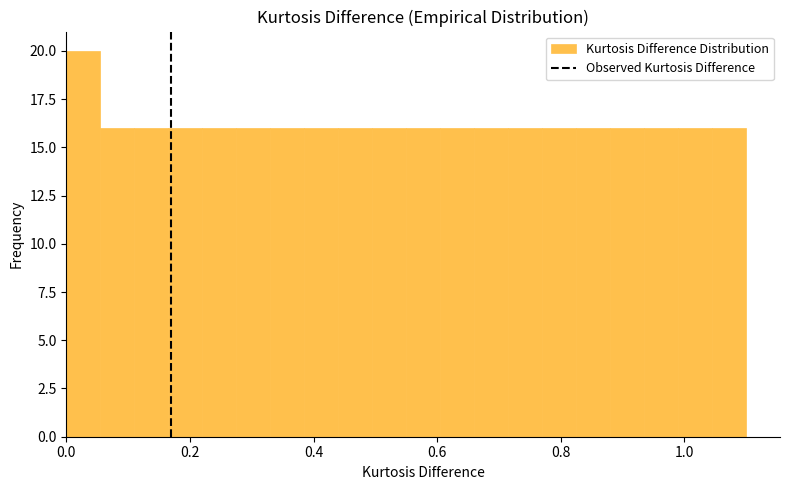

Read against the x-axis, roughly where is the centre of the tallest bar?

0.02